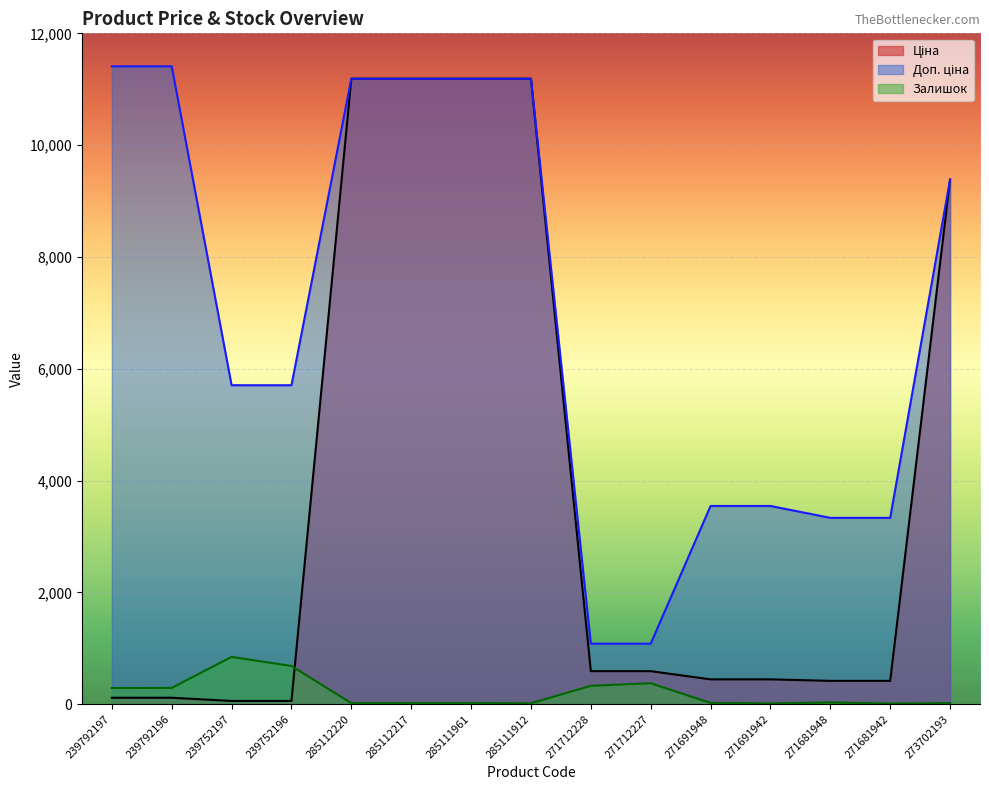

What is the sum of the Залишок values at 271681948 and 271691948?

52.0